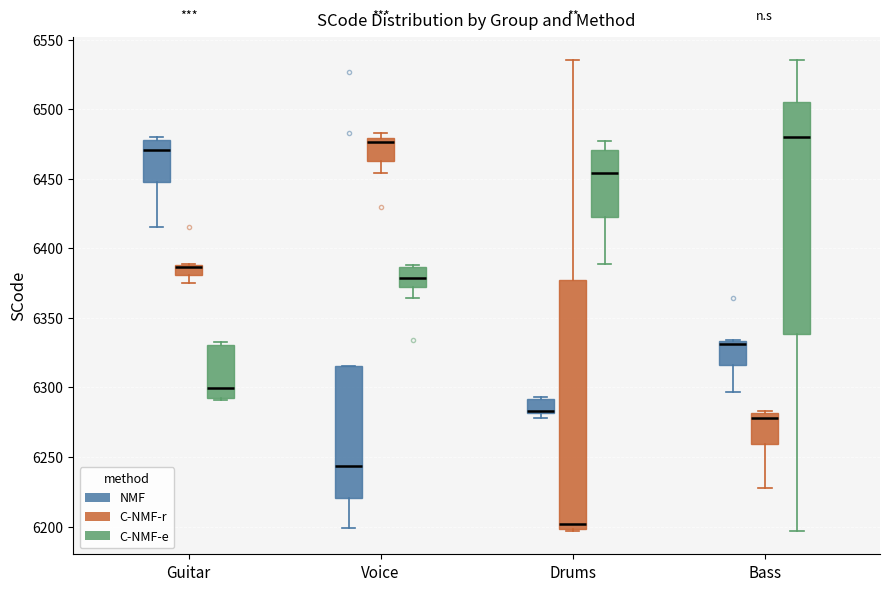

Where does the lower whisker of the box for Bass (C-NMF-r) end on the y-axis? The values are not printed on the chart, so give them approximately, as read against the axis.

6230